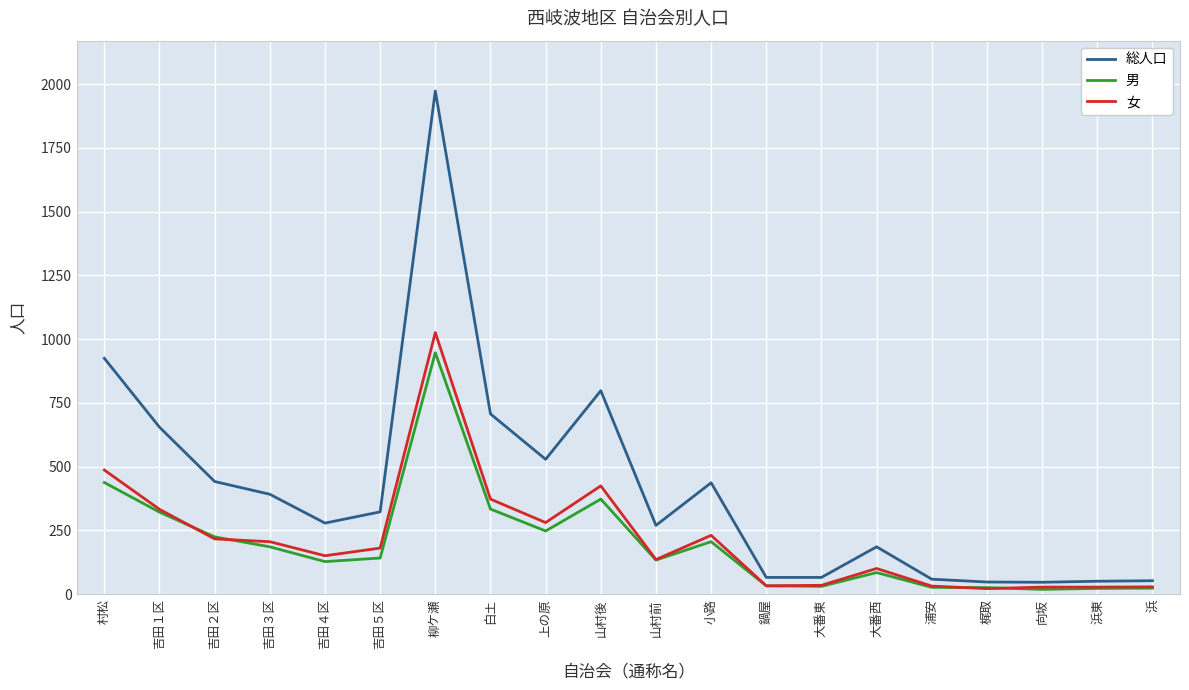

What is the maximum value shown in the chart?

1973